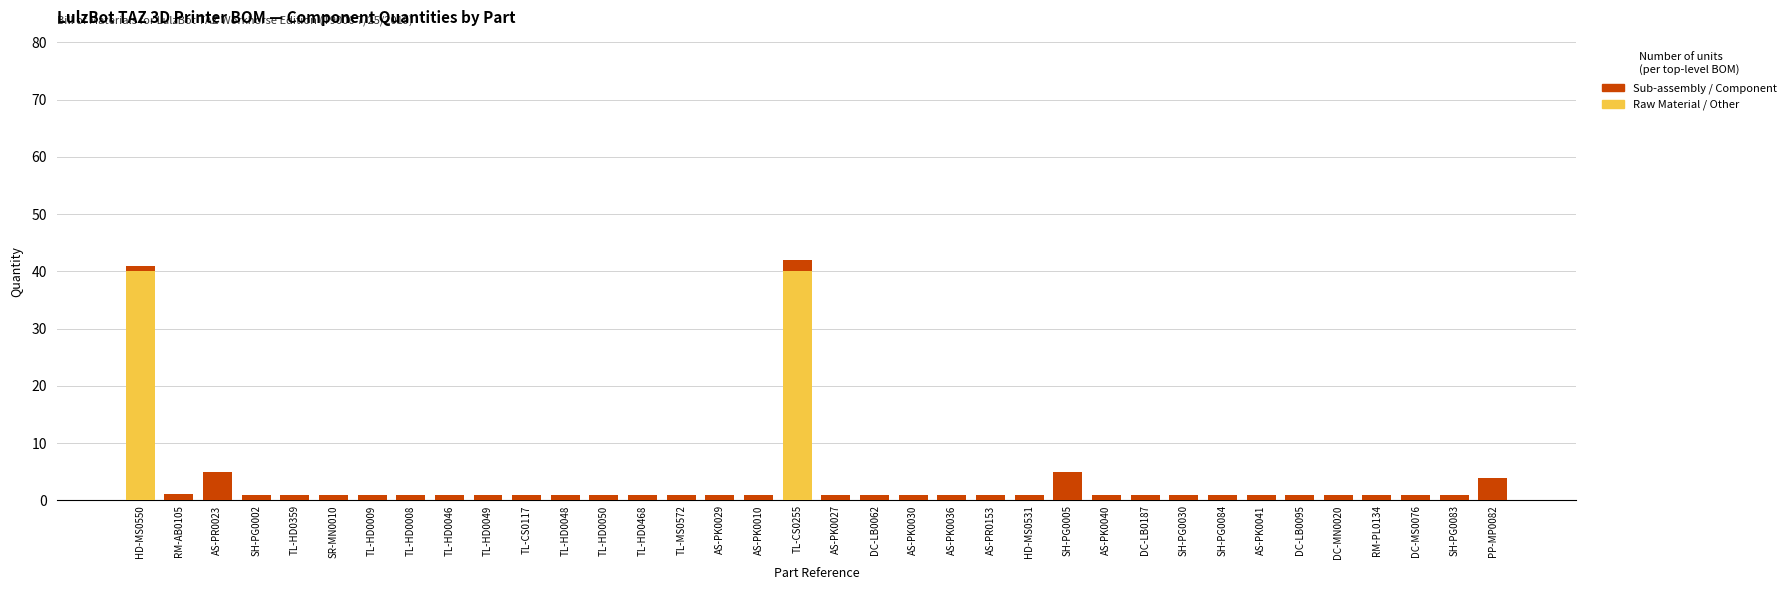

What is the maximum value for Raw Material / Other?

40.0